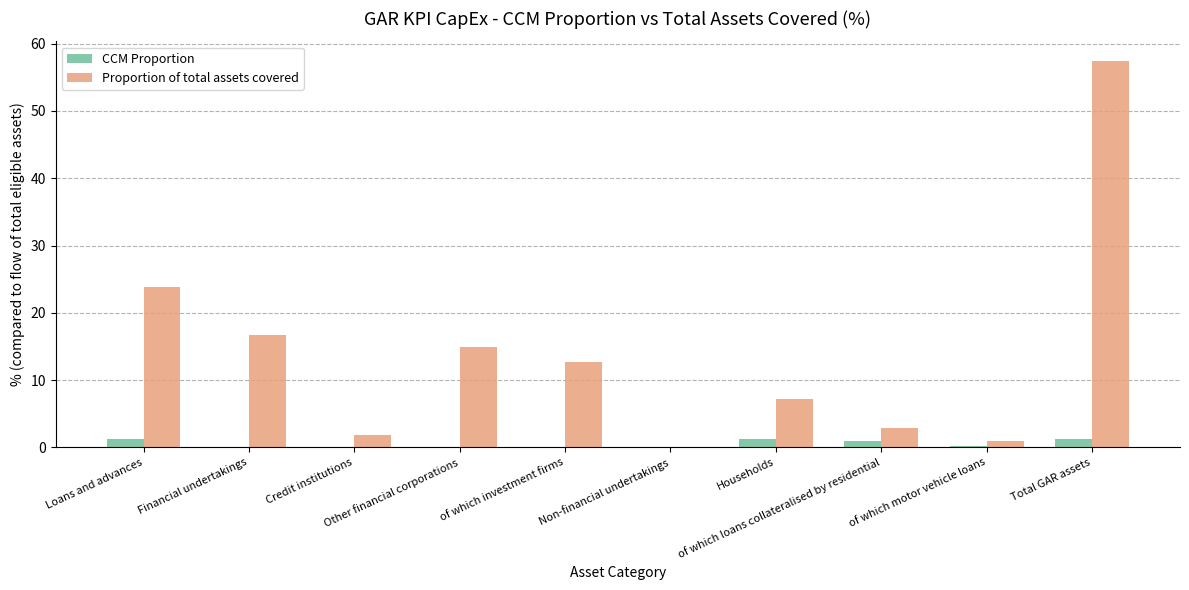

What is the greatest value displayed?

57.5